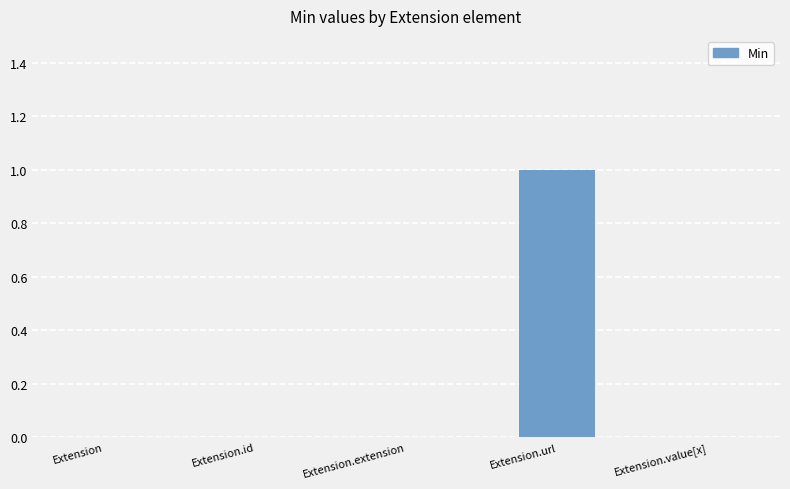

Which label corresponds to the largest value in the chart?

Extension.url